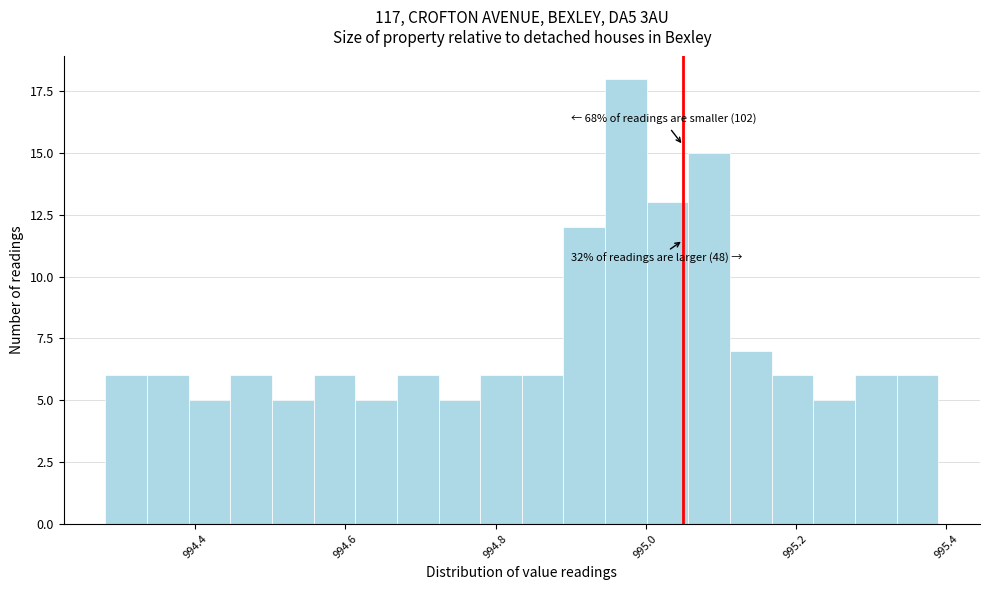

Read against the x-axis, roughly where is the centre of the tallest bar?

994.98